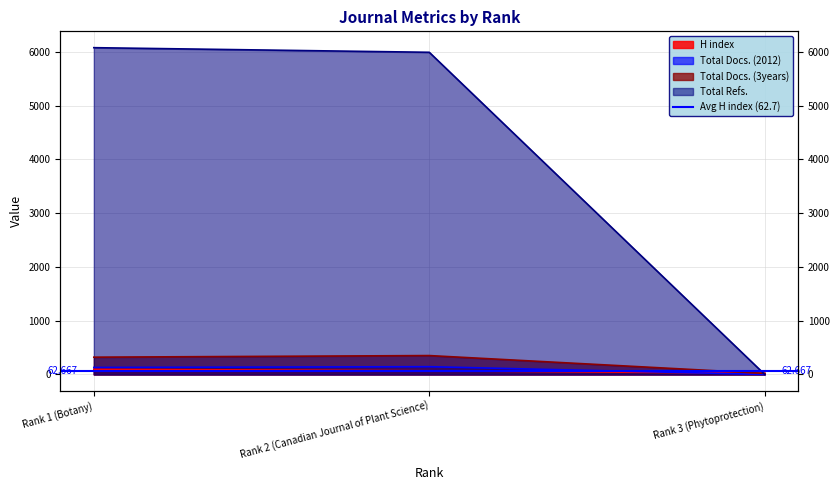

What is the average value of the Total Refs. series?

4024